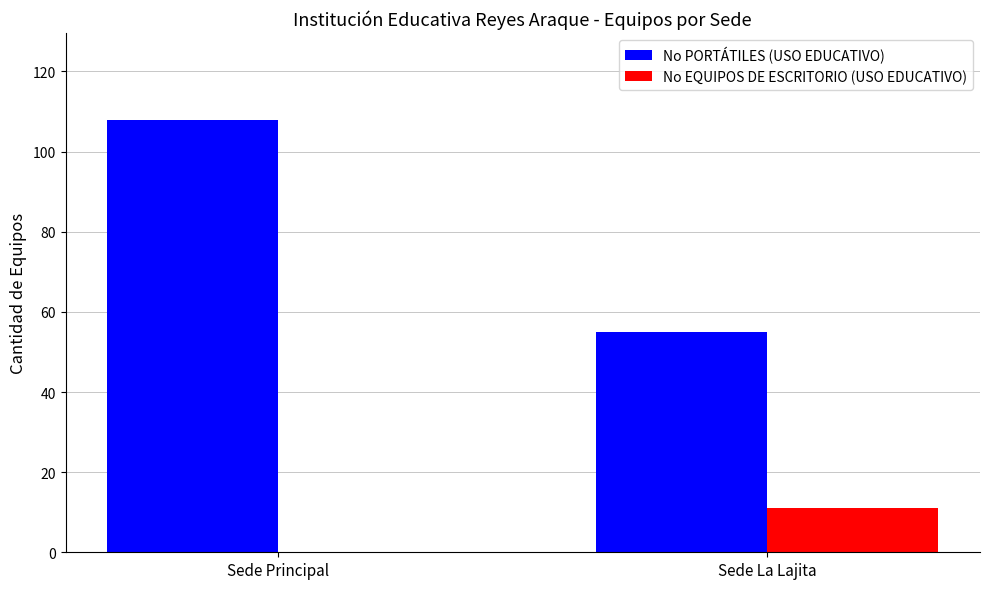

True or false: No PORTÁTILES (USO EDUCATIVO) has a value of 38 at Sede Principal.

False